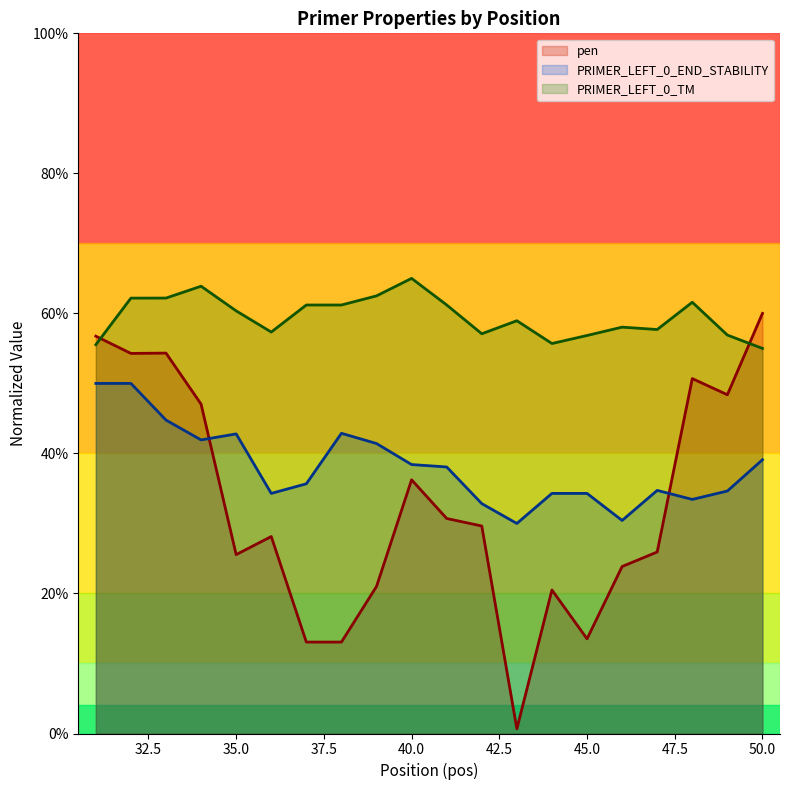

True or false: pen and PRIMER_LEFT_0_END_STABILITY intersect in this chart.

True